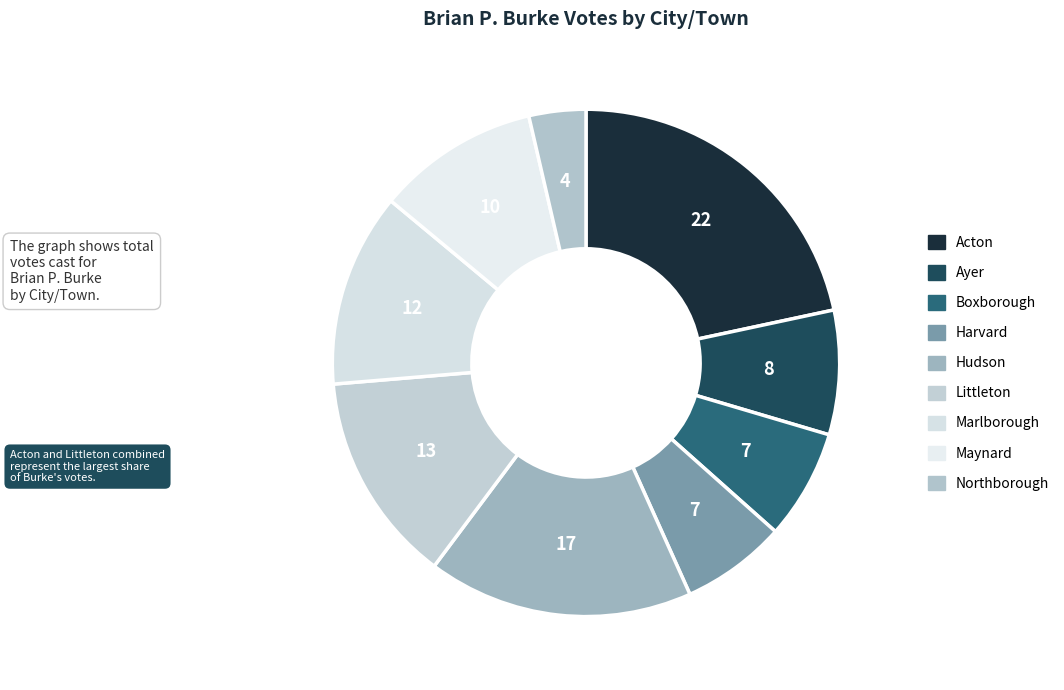

Is there any slice that represents more than half of the pie?

No